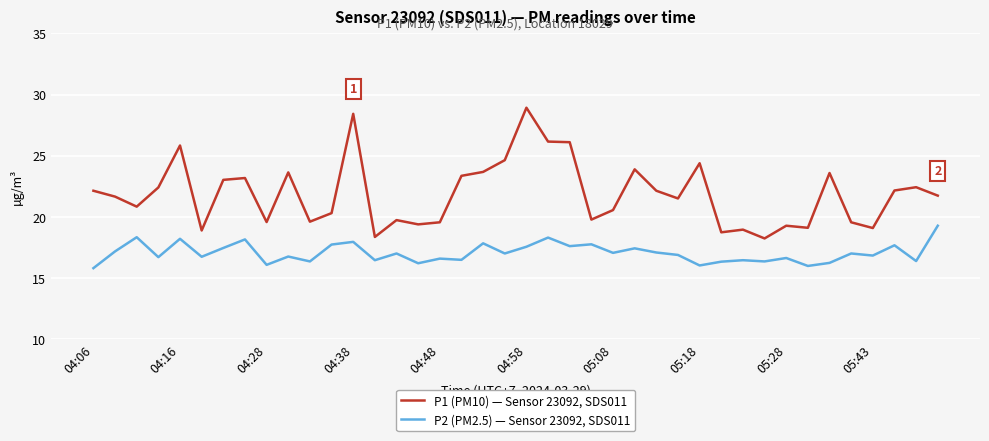

List the series in order of their overall mean, highest first.

P1 (PM10) — Sensor 23092, SDS011, P2 (PM2.5) — Sensor 23092, SDS011